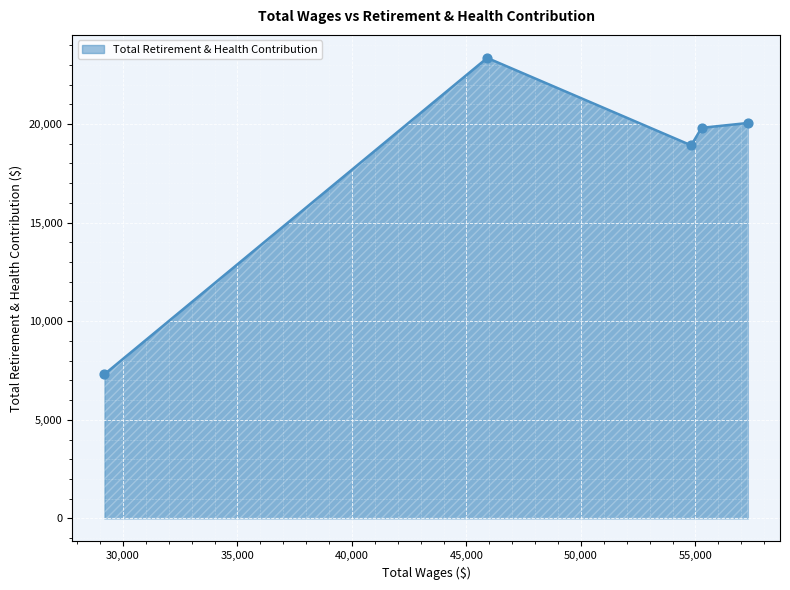

True or false: there are more than 0 points higher than both neighbors.

True